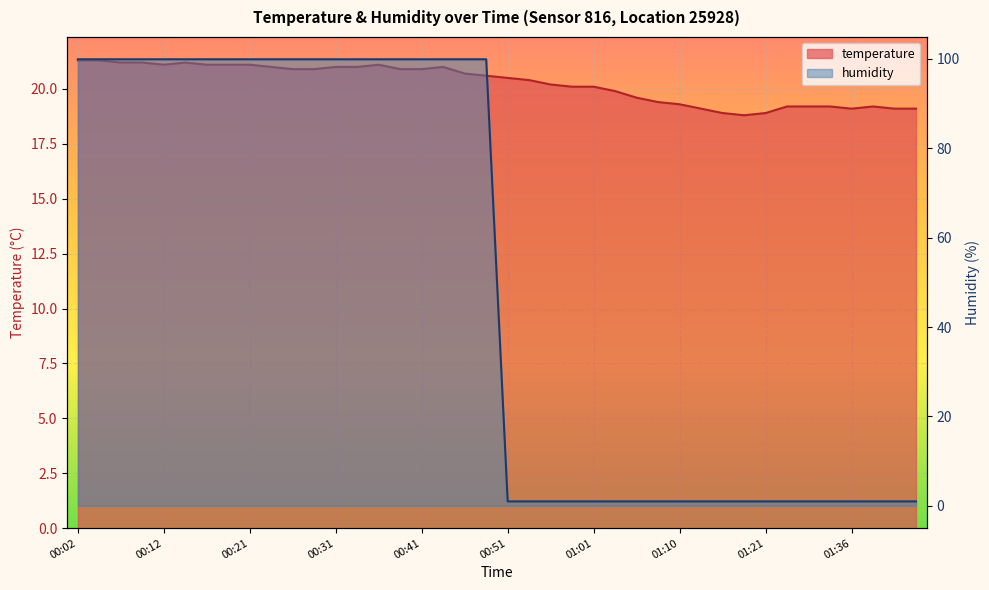

At which label does temperature reach its minimum?

01:18